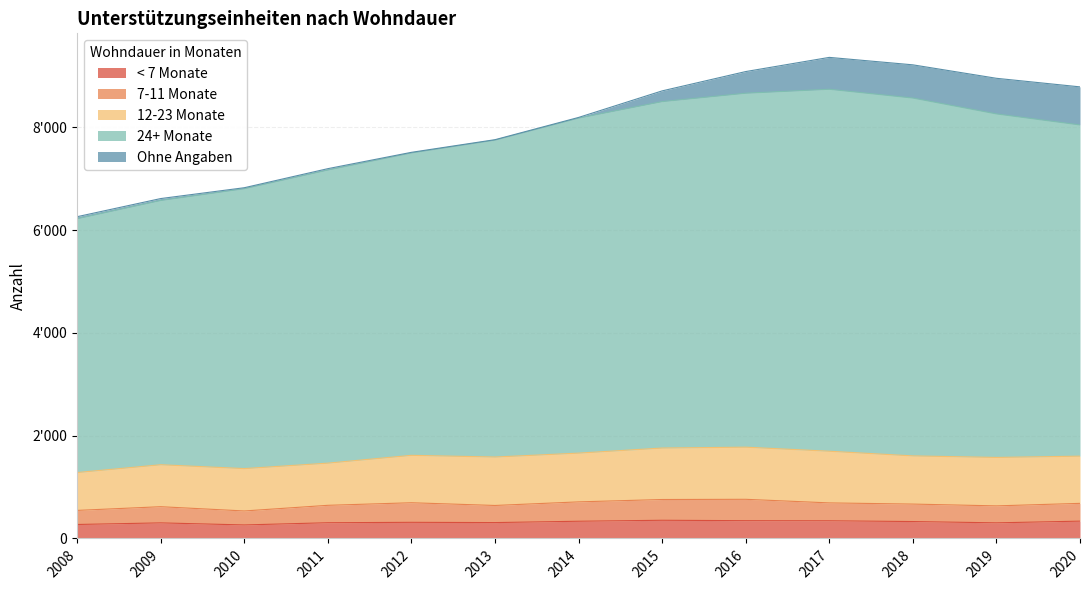

Which has a higher value, 2013 or 2016?

2016